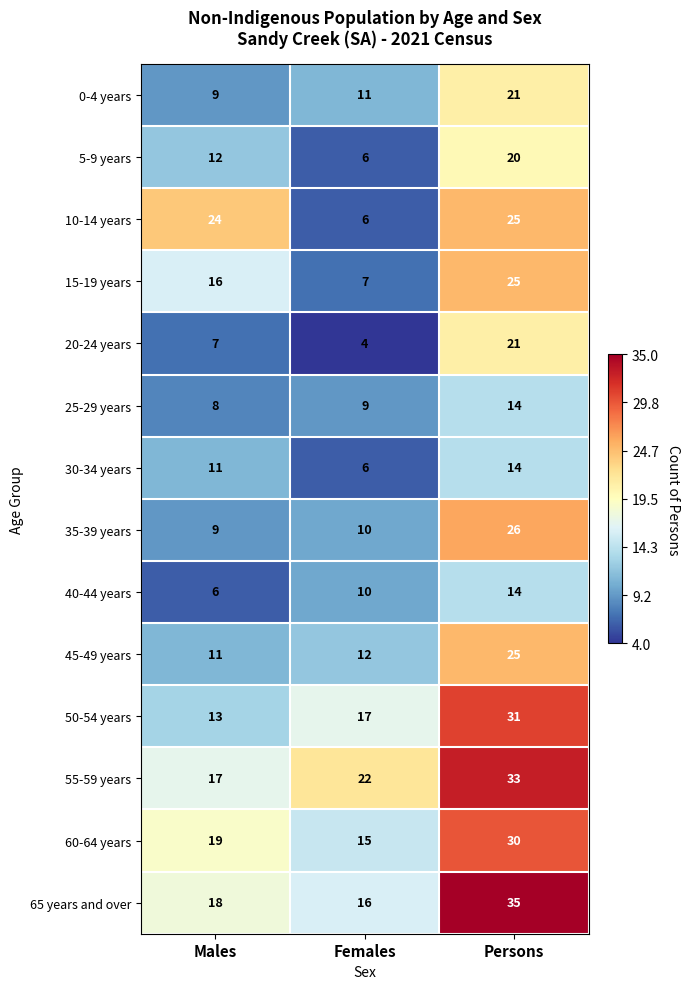

Between Males and Persons, which series saw the biggest shift?

50-54 years